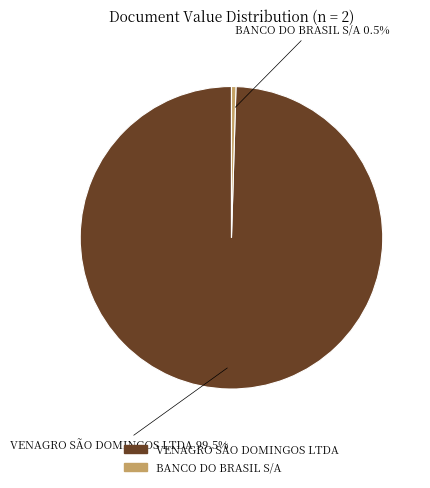

What portion of the pie excludes VENAGRO SÃO DOMINGOS LTDA?

0.5%